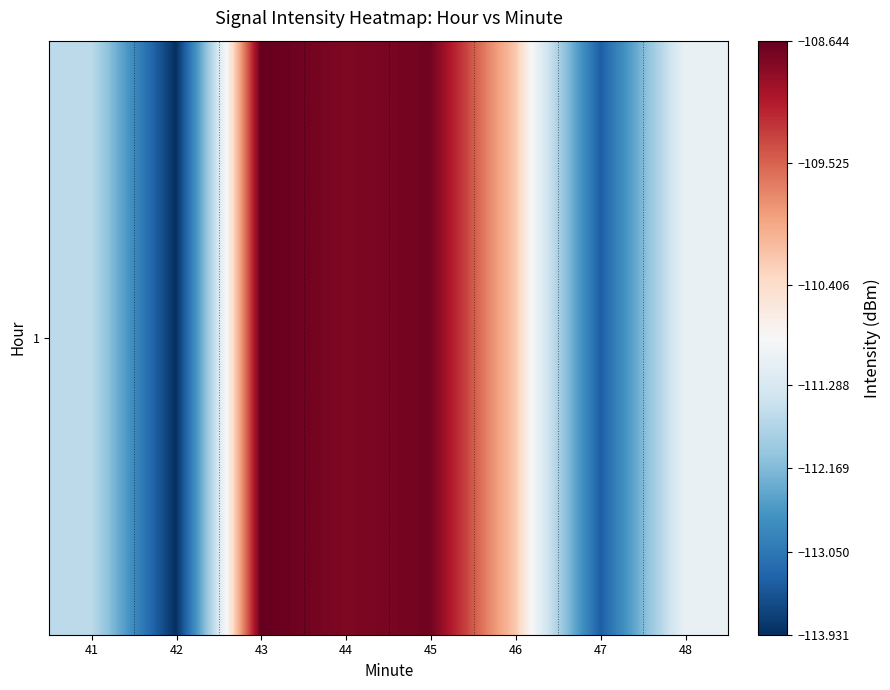

Reading left to right, what are all the values shown in this chart?

41=-111.6	42=-113.9	43=-108.6	44=-108.8	45=-108.7	46=-110.2	47=-113.4	48=-111.0